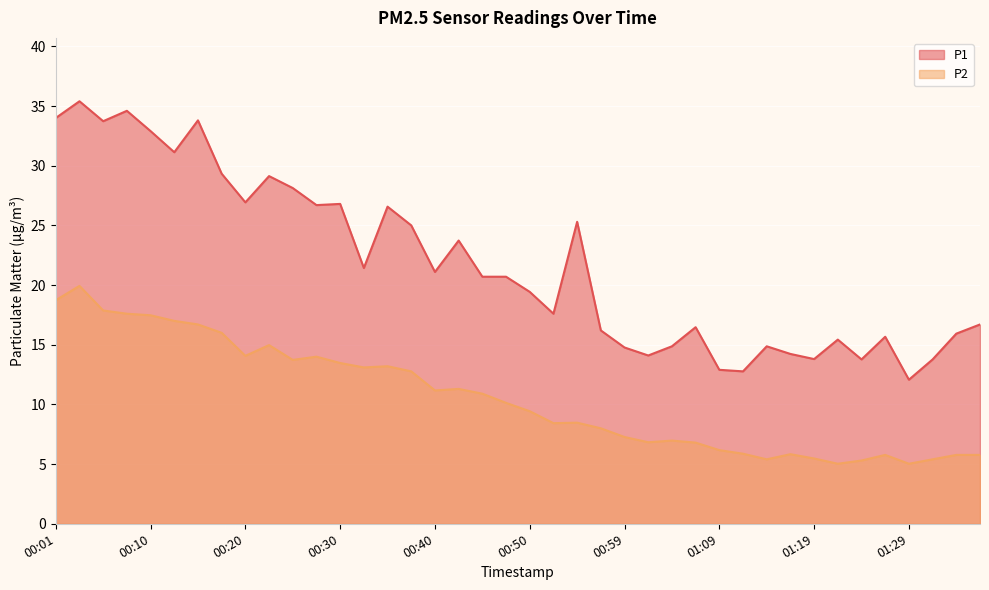

At which label does P1 reach its minimum?

01:29